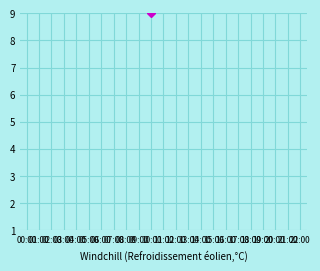

What position from the right is 09:00?

14